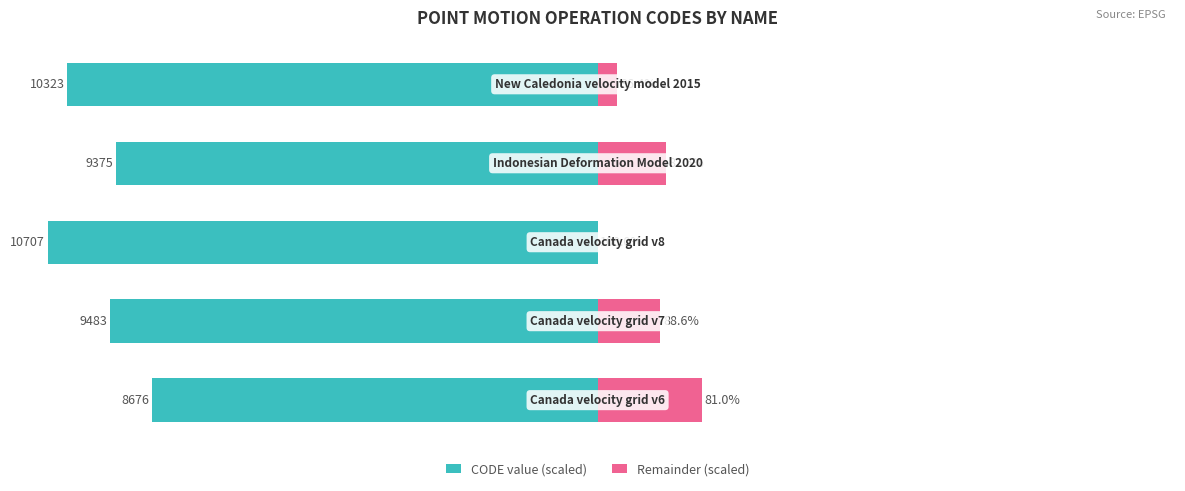

Does the chart contain stacked bars?

No